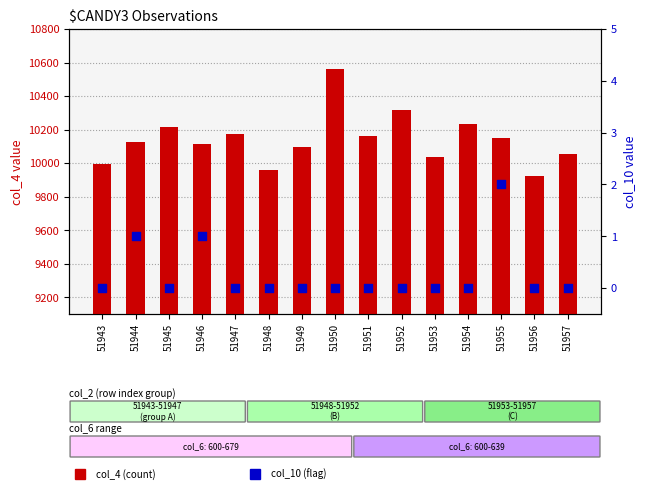

Which series contains the highest Y value?

col_4 (count)